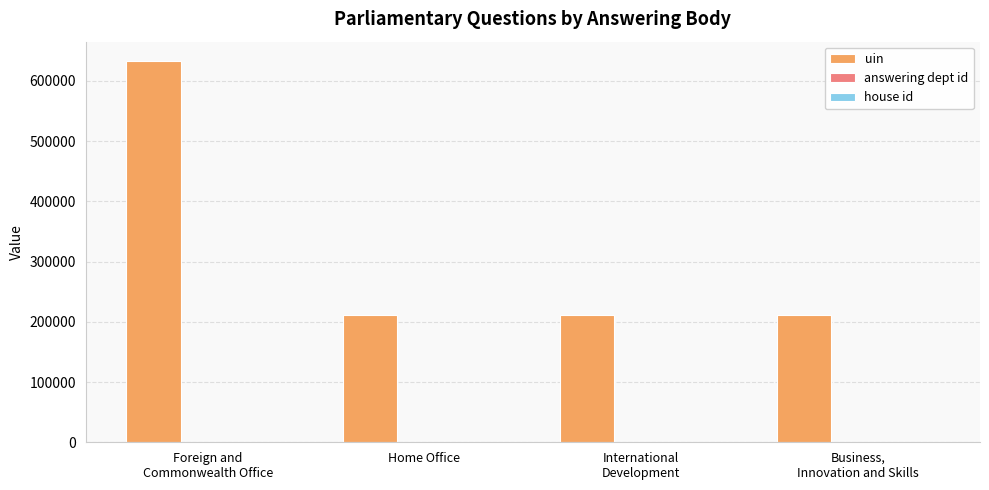

Which series has the largest range (max minus min)?

uin